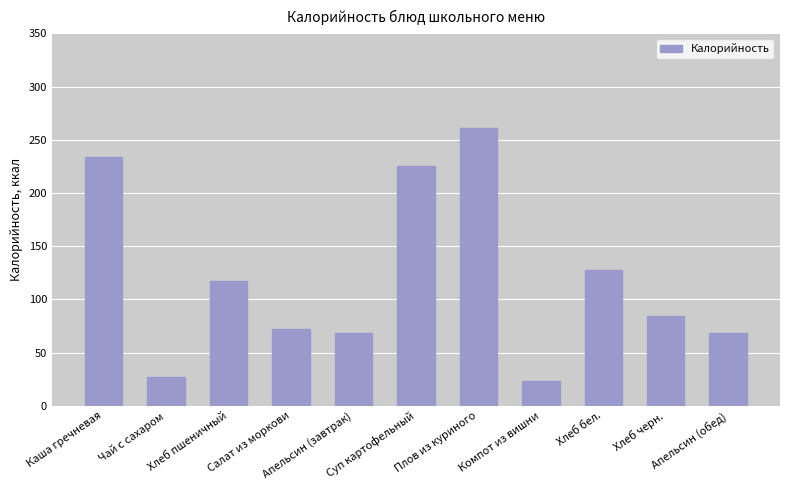

Where does the data first go above 84?

Каша гречневая